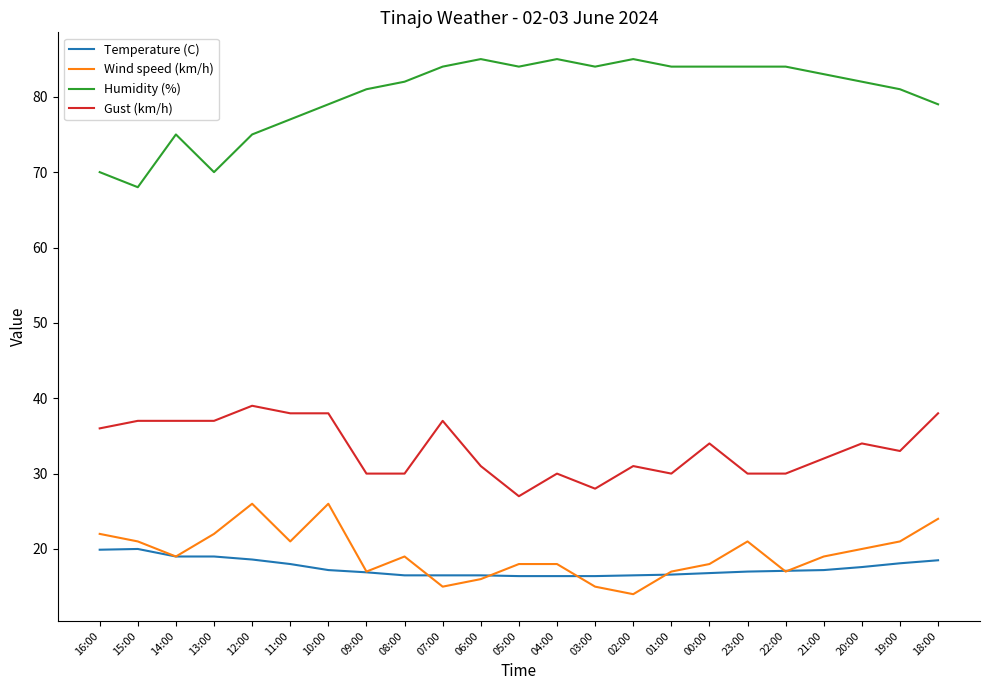

What is the lowest value of the Gust (km/h) series?

27.0